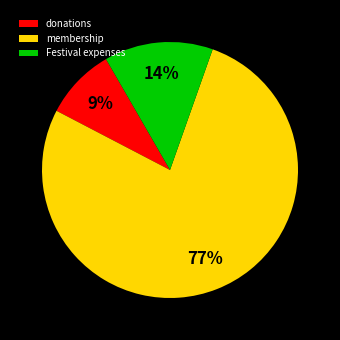

Is it true that Festival expenses is 14% of the pie?

True